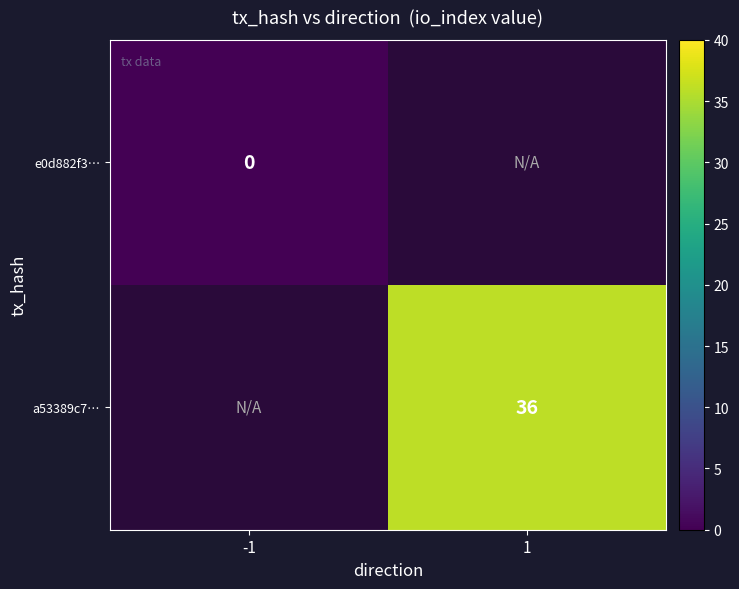

Is it true that a53389c7… equals 36 at 1?

True